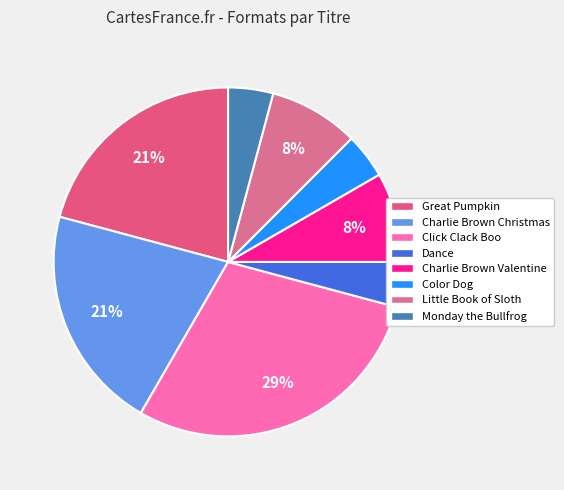

Which category has the smallest portion of the pie?

Dance